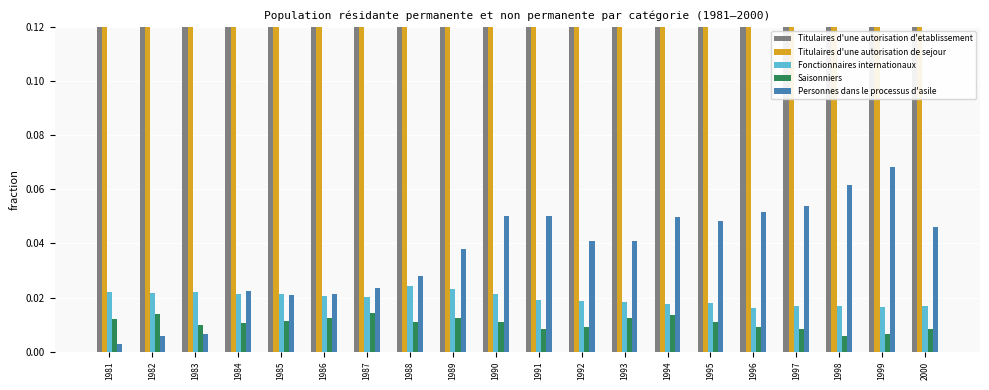

Which has a higher value, 1993 or 1985?

1985